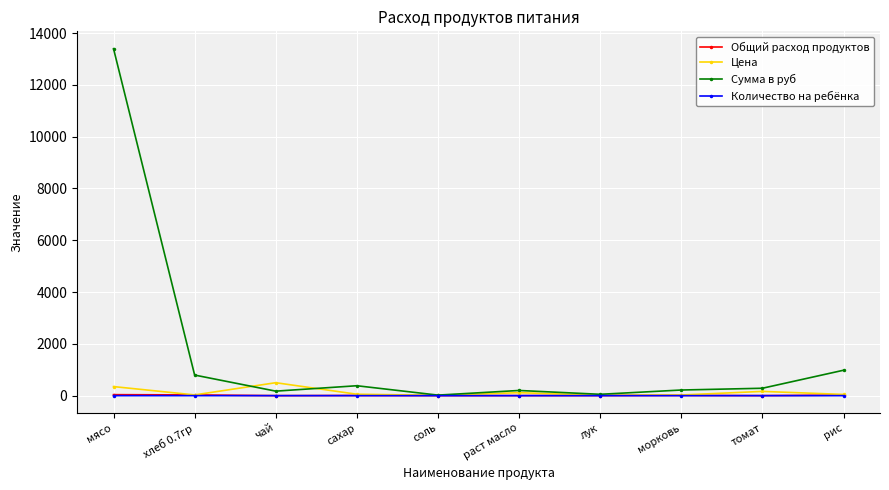

What is the spread (max minus min) of values at рис?

981.3